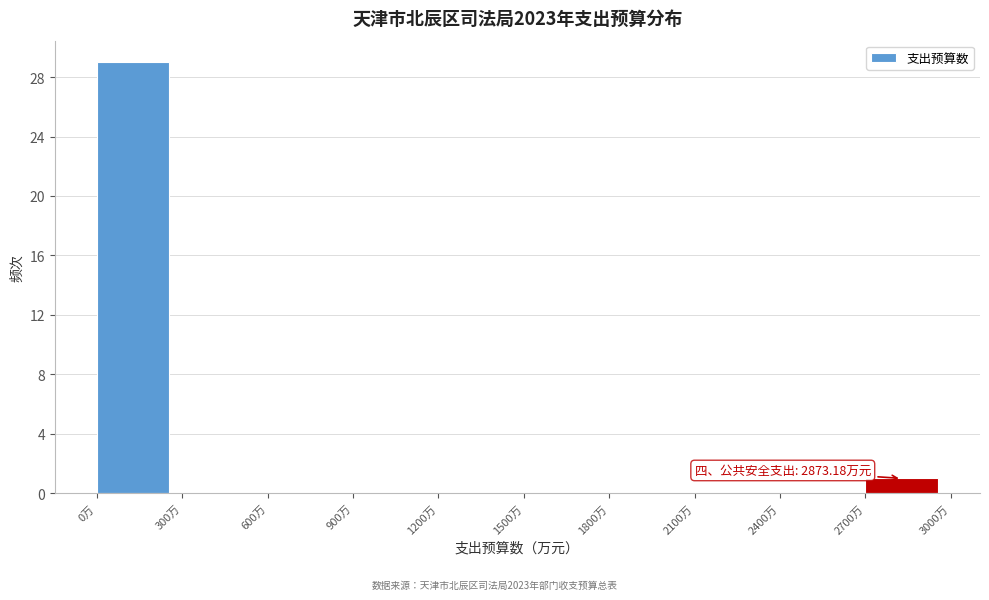

Which range on the x-axis has the tallest bar?

0 to 300